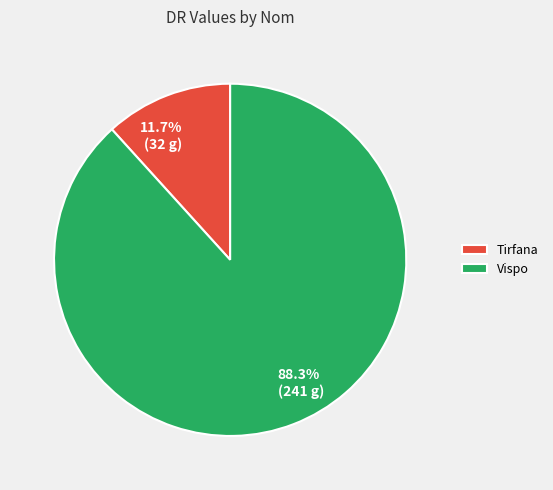

What percentage is the Vispo slice, to the nearest percent?

88%